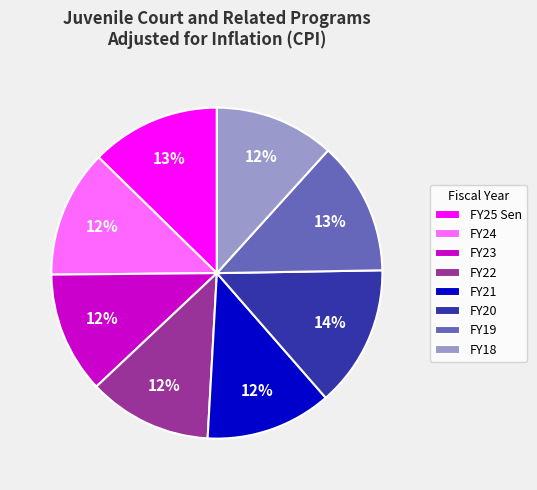

Does any single category account for the majority?

No